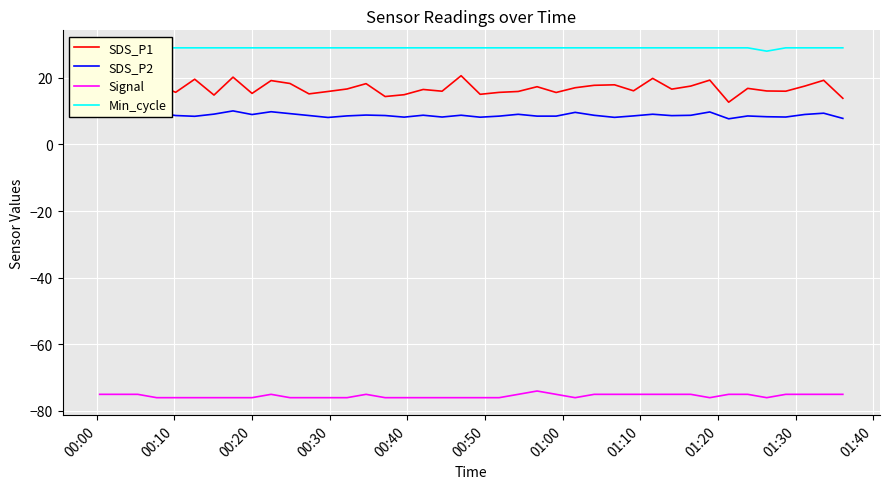

Which series has the largest total across all categories?

Min_cycle